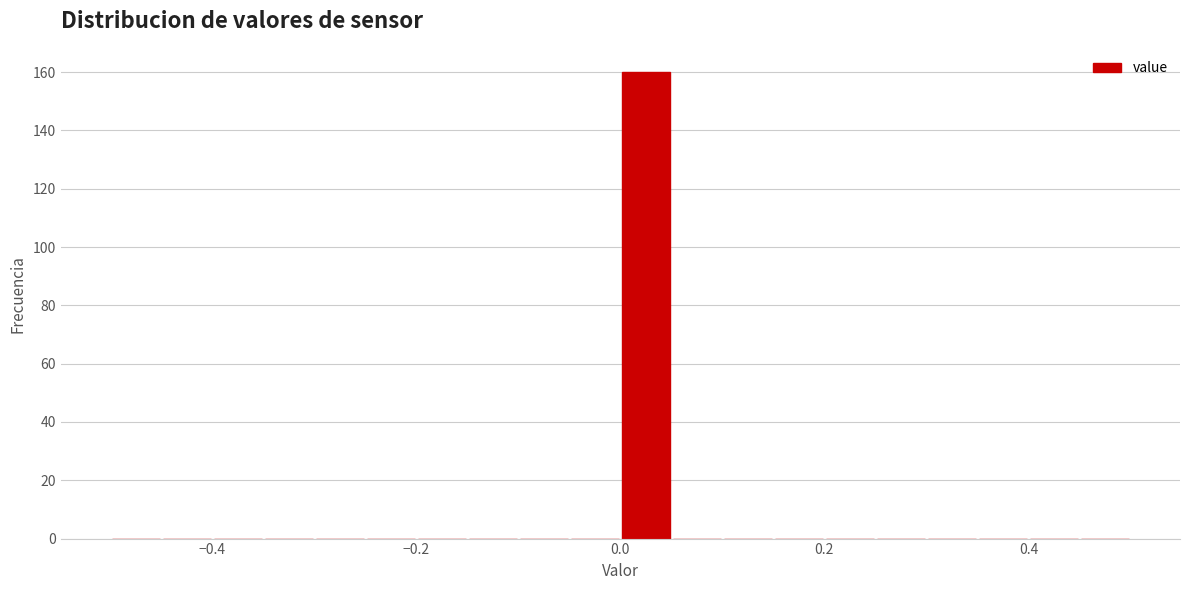

Around what value on the x-axis is the tallest bar? Give the approximate position of its centre, as read against the axis.

0.02